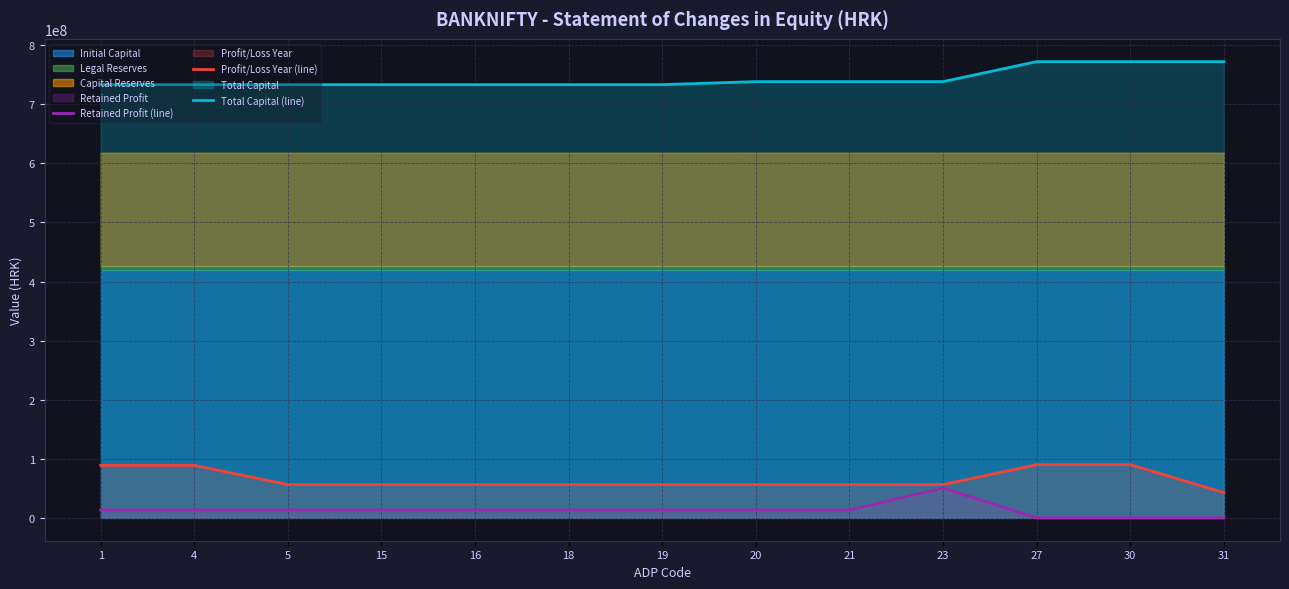

Reading right to left, what are all the values shown in this chart?

Retained Profit (line): 31=0	30=0	27=0	23=50680134	21=13394775	20=13394775	19=13394775	18=13394775	16=13394775	15=13394775	5=13394775	4=13394775	1=13394775
Profit/Loss Year (line): 31=42746945	30=90145751	27=90145751	23=56377833	21=56377833	20=56377833	19=56377833	18=56377833	16=56377833	15=56377833	5=56377833	4=88961262	1=88961262
Total Capital (line): 31=772036814	30=772036814	27=772036814	23=738268897	21=738268897	20=738268897	19=733153246	18=733153246	16=733153246	15=733153246	5=733153246	4=733153246	1=733153246